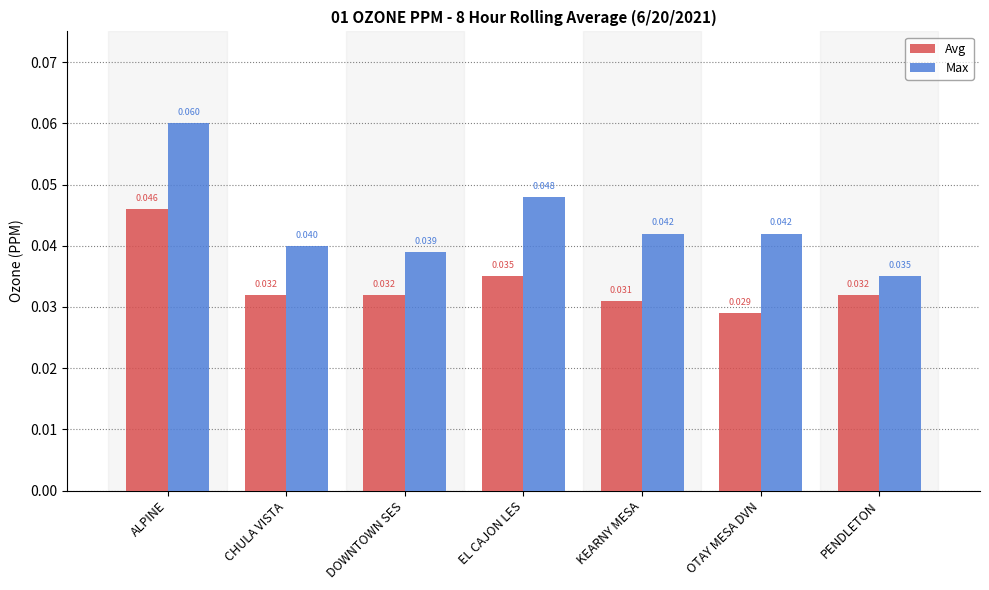

How many categories are shown in the chart?

7